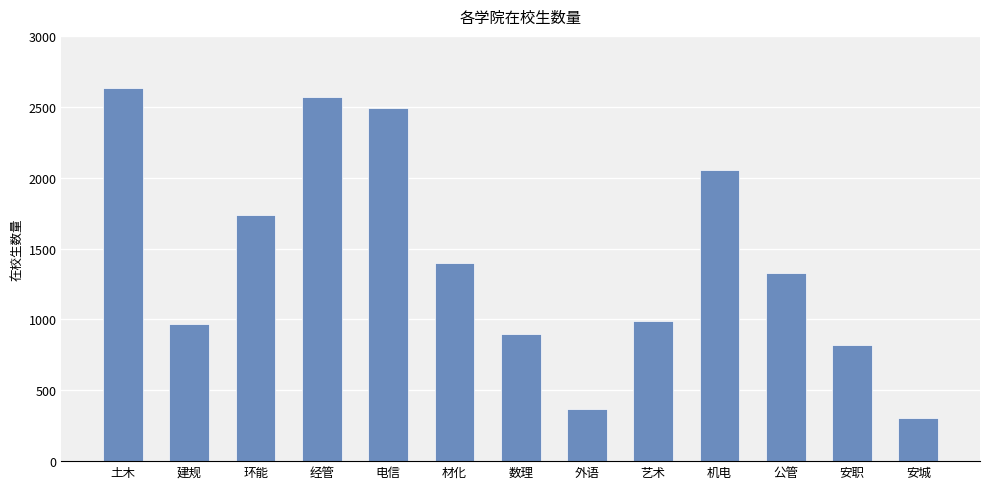

What is the sum of the values at 数理 and 电信?

3388